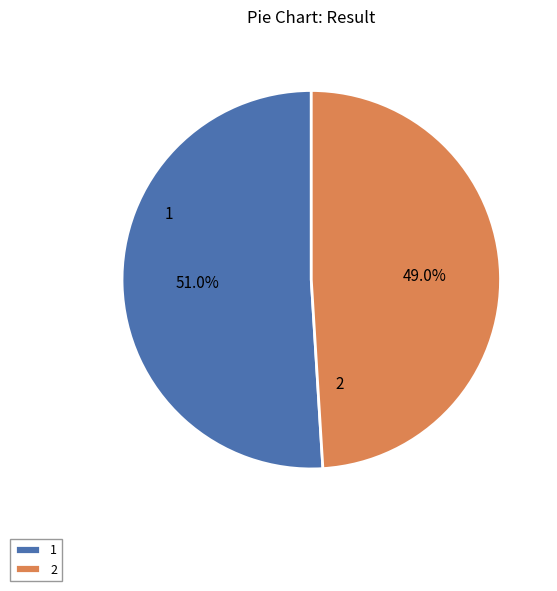

Do 1 and 2 together represent more than half of the pie?

Yes